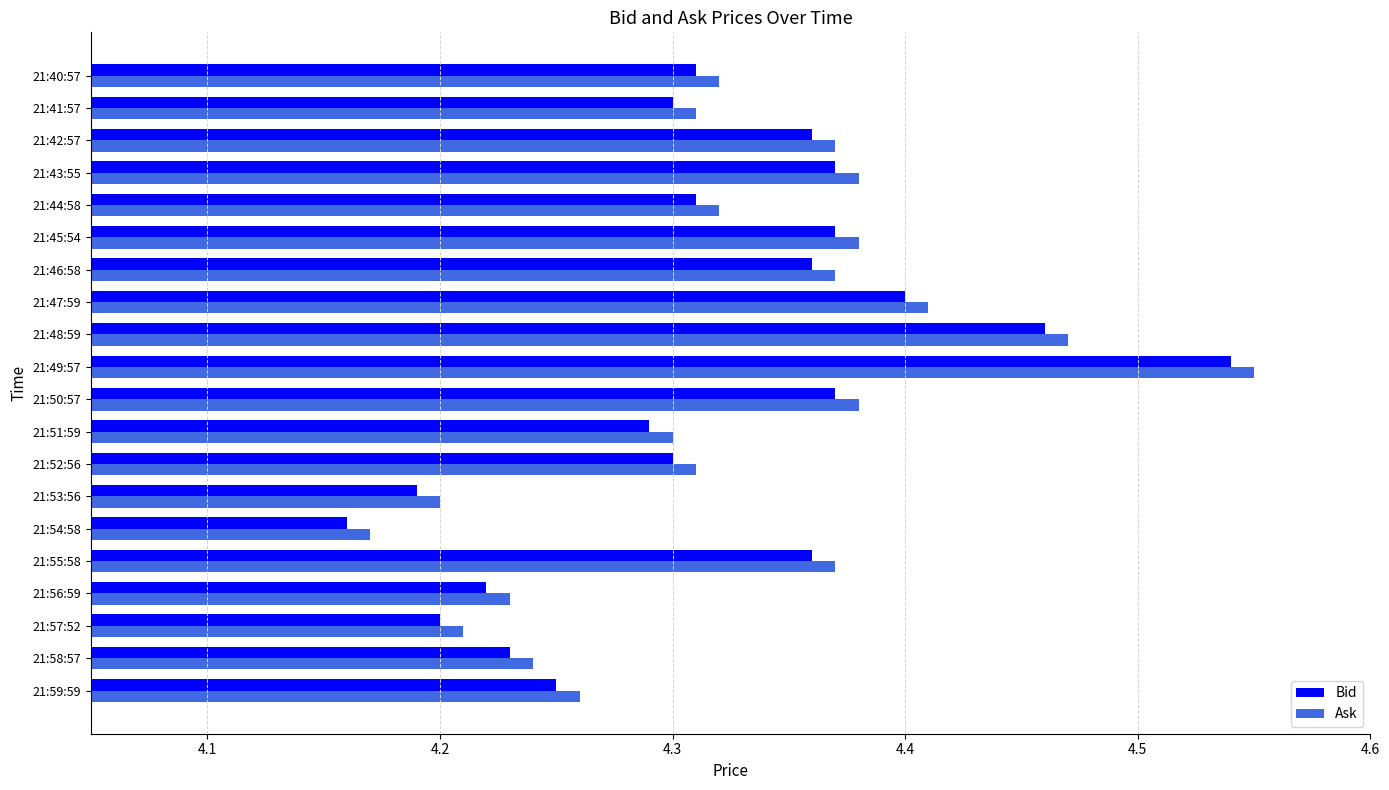

At which label is Ask closest to 4?

21:54:58